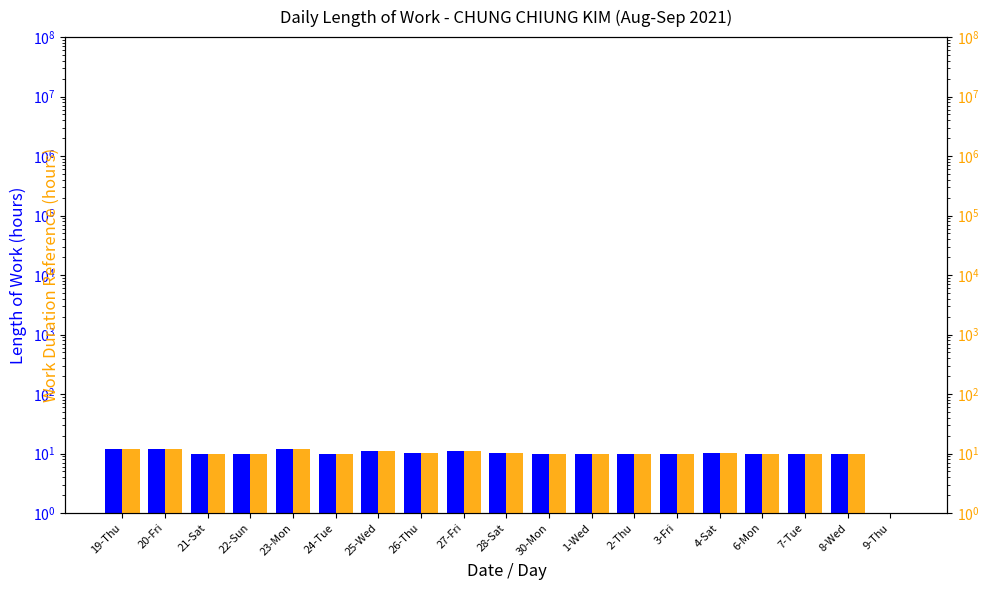

What is the label of the 15th bar from the right?

23-Mon